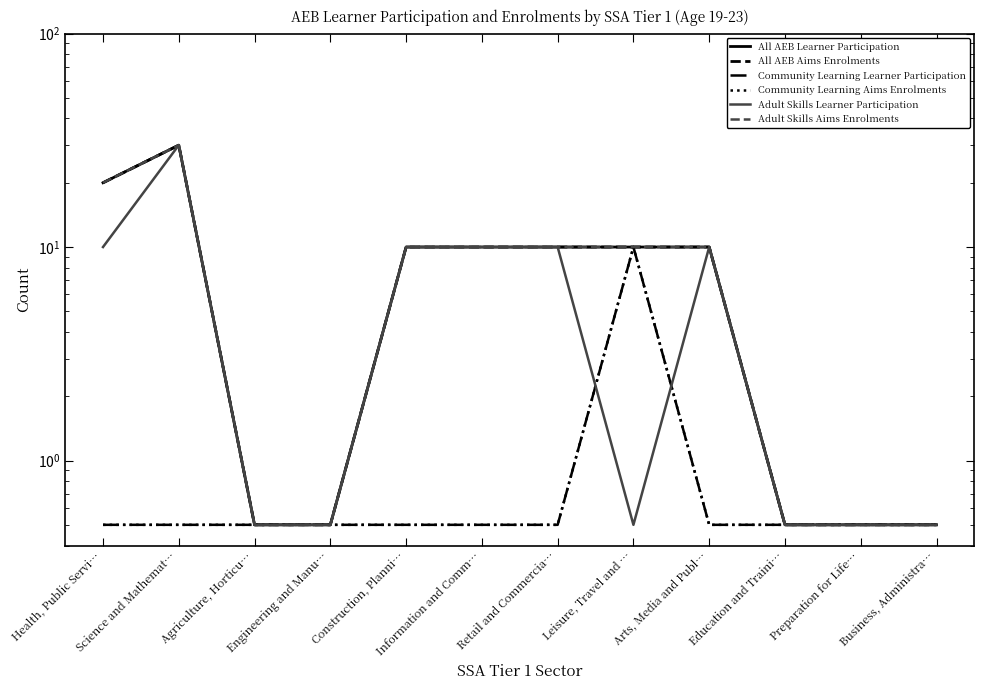

Rank the series at Agriculture, Horticu… from lowest to highest value.

All AEB Learner Participation, All AEB Aims Enrolments, Community Learning Learner Participation, Community Learning Aims Enrolments, Adult Skills Learner Participation, Adult Skills Aims Enrolments